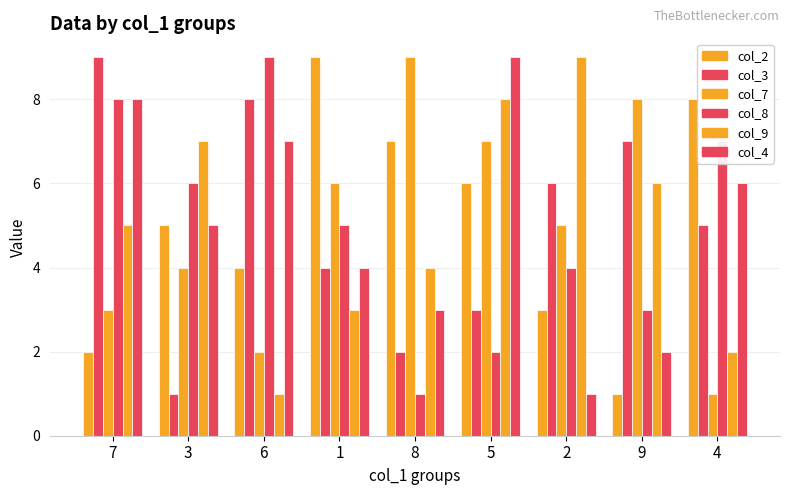

What is the sum of the col_2 values at 9 and 2?

4